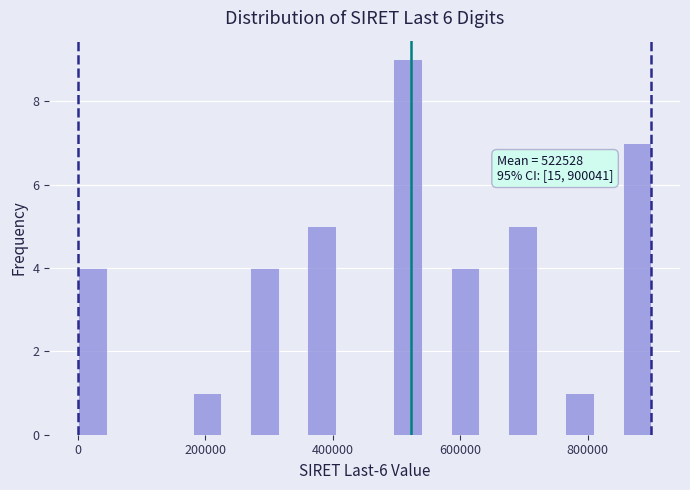

Read against the x-axis, roughly where is the centre of the tallest bar?

520000